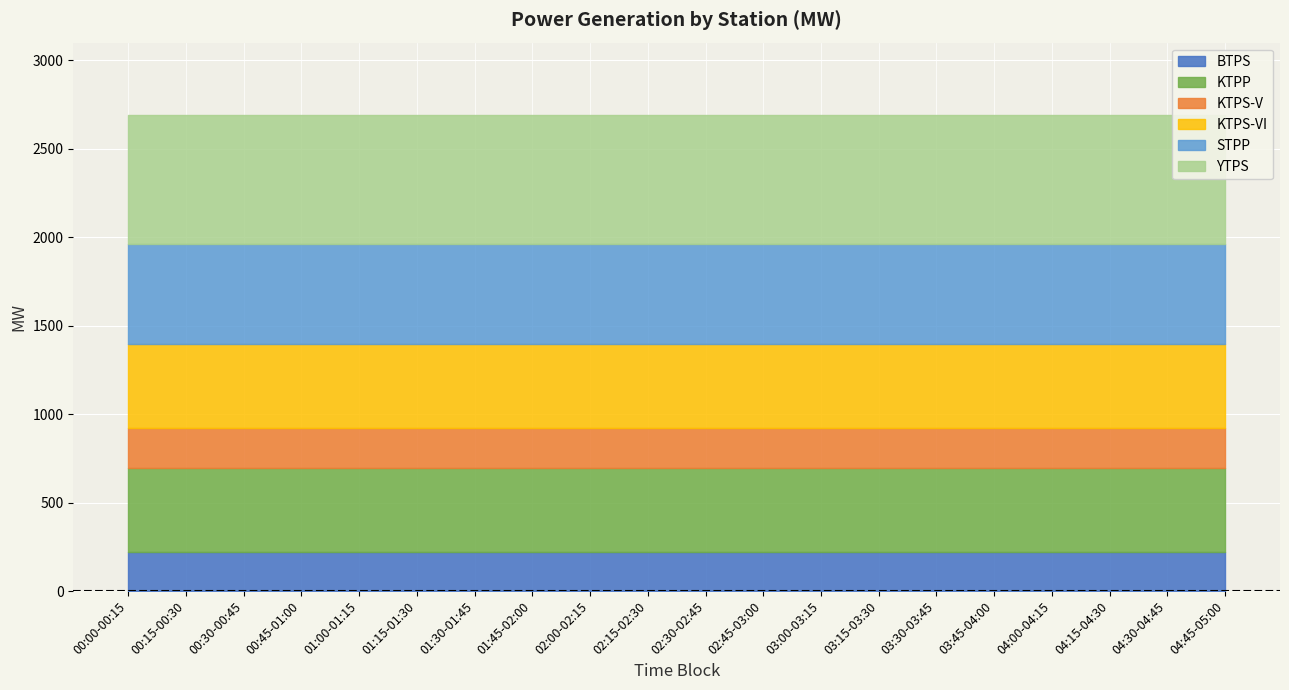

What is the sum of the STPP values at 04:30-04:45 and 01:30-01:45?

1131.0